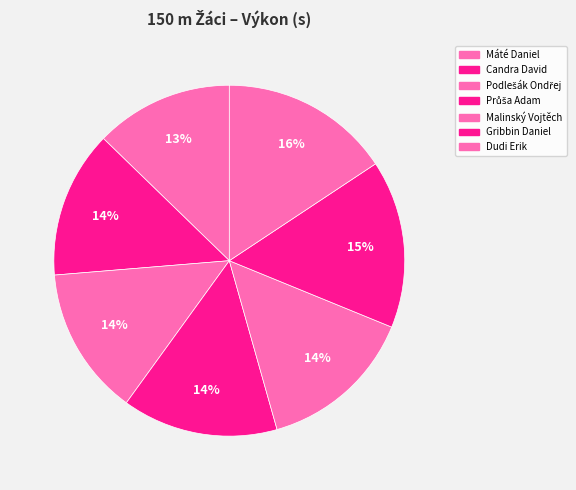

Does any single category account for the majority?

No